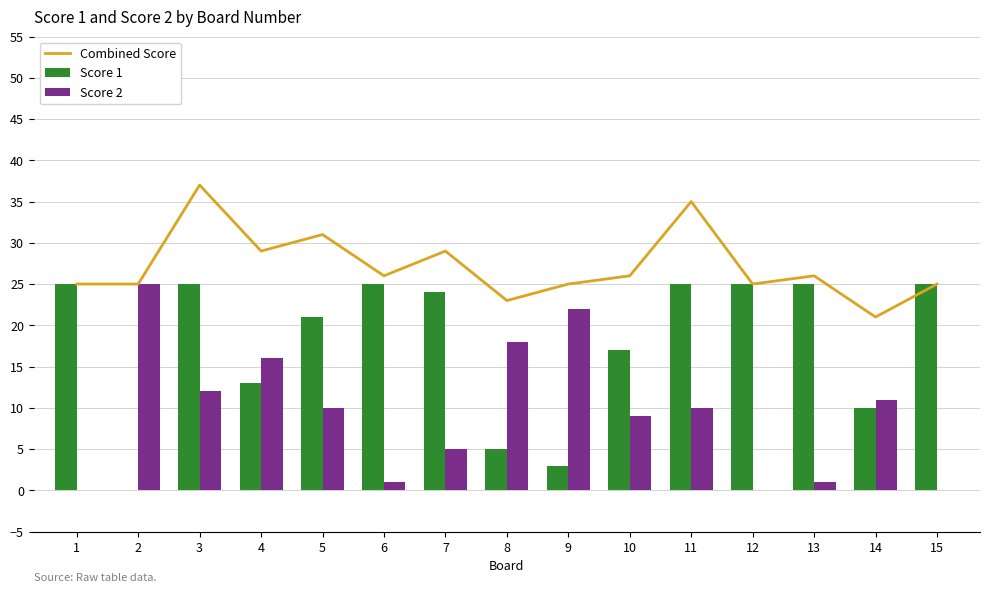

What are all the series names shown in the legend?

Combined Score, Score 1, Score 2